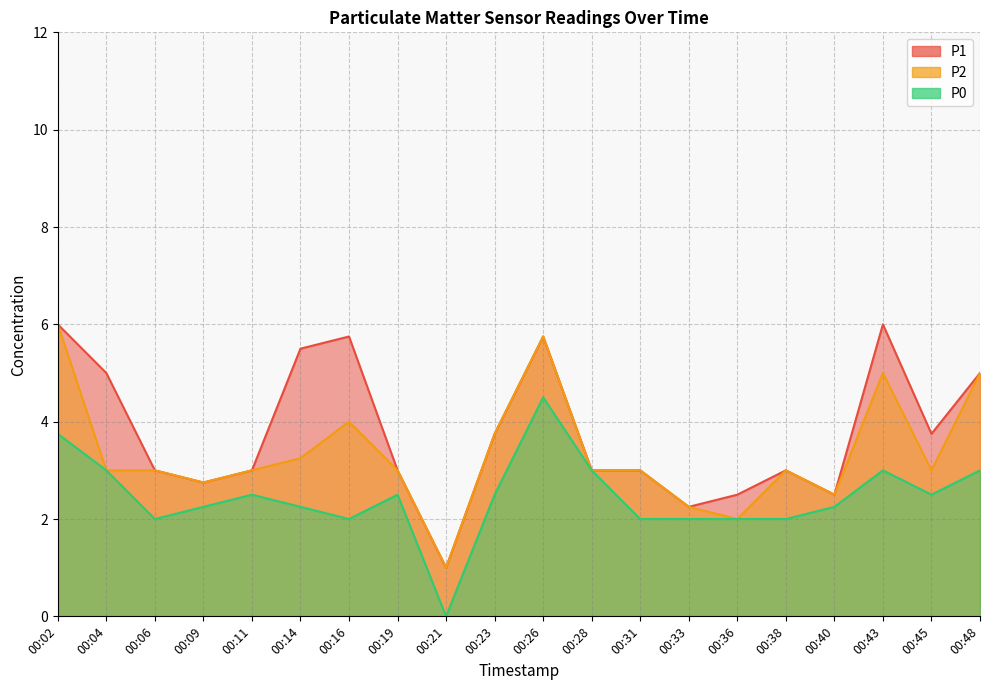

Which series has the largest range (max minus min)?

P1